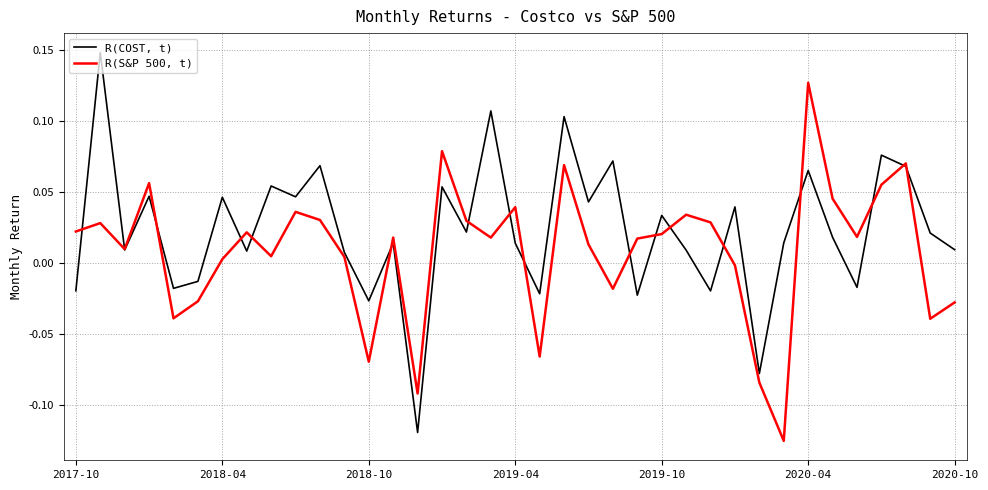

List the series in order of their peak value, lowest first.

R(S&P 500, t), R(COST, t)